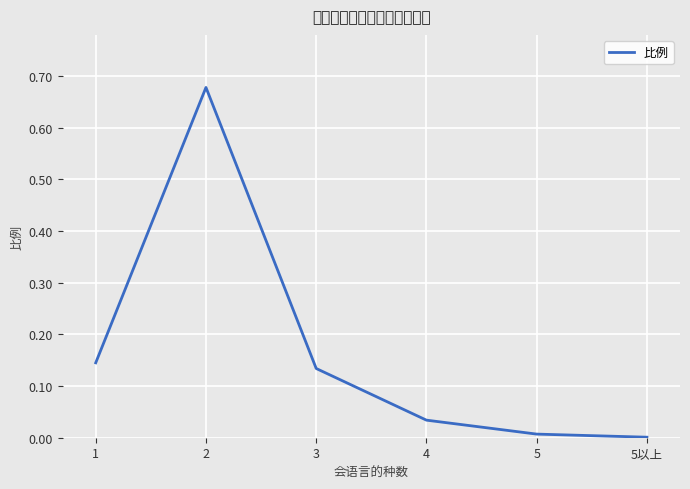

Rank the categories by value from lowest to highest.

5以上, 5, 4, 3, 1, 2